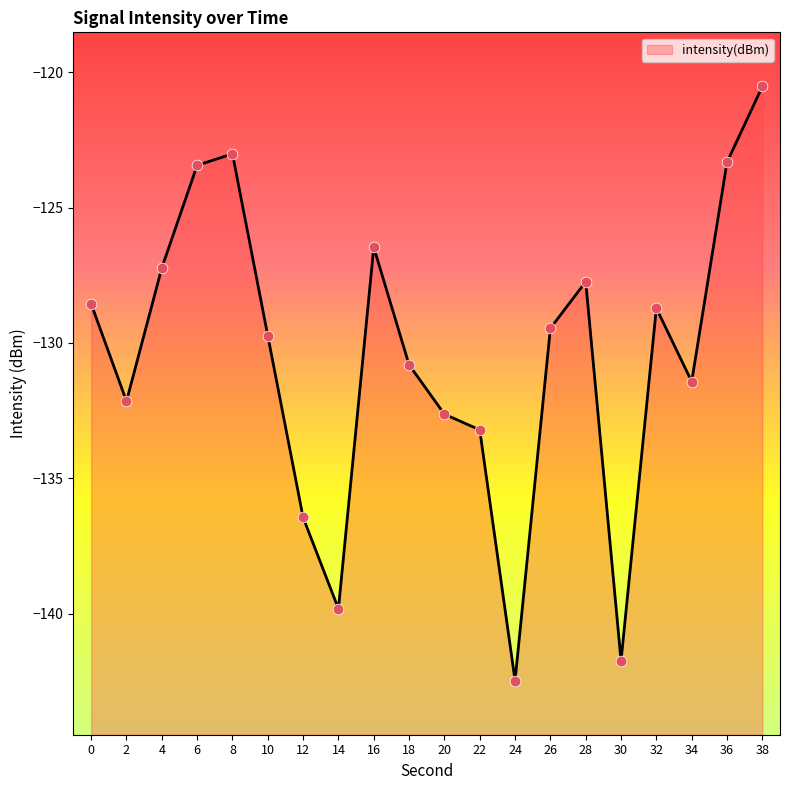

Between 4 and 8, which is larger?

8